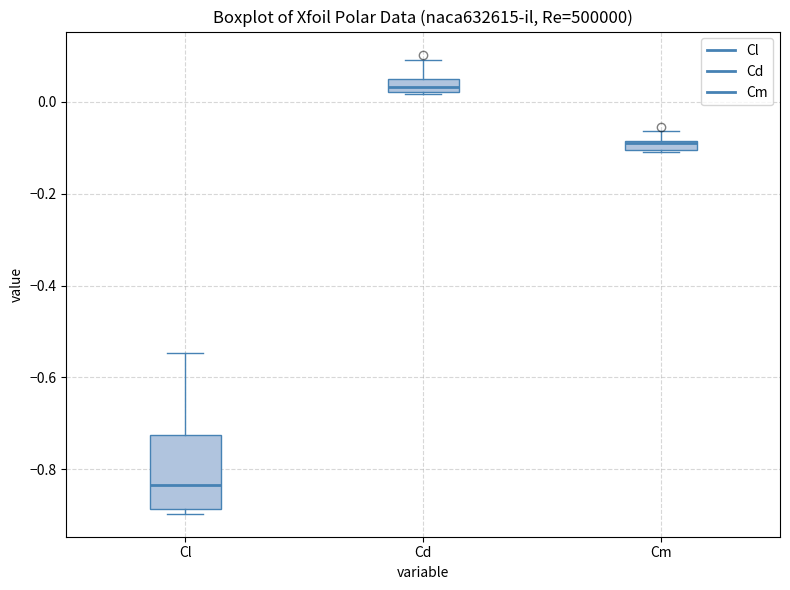

Where is the lower edge of the box for Cm on the y-axis? The values are not printed on the chart, so give them approximately, as read against the axis.

-0.10